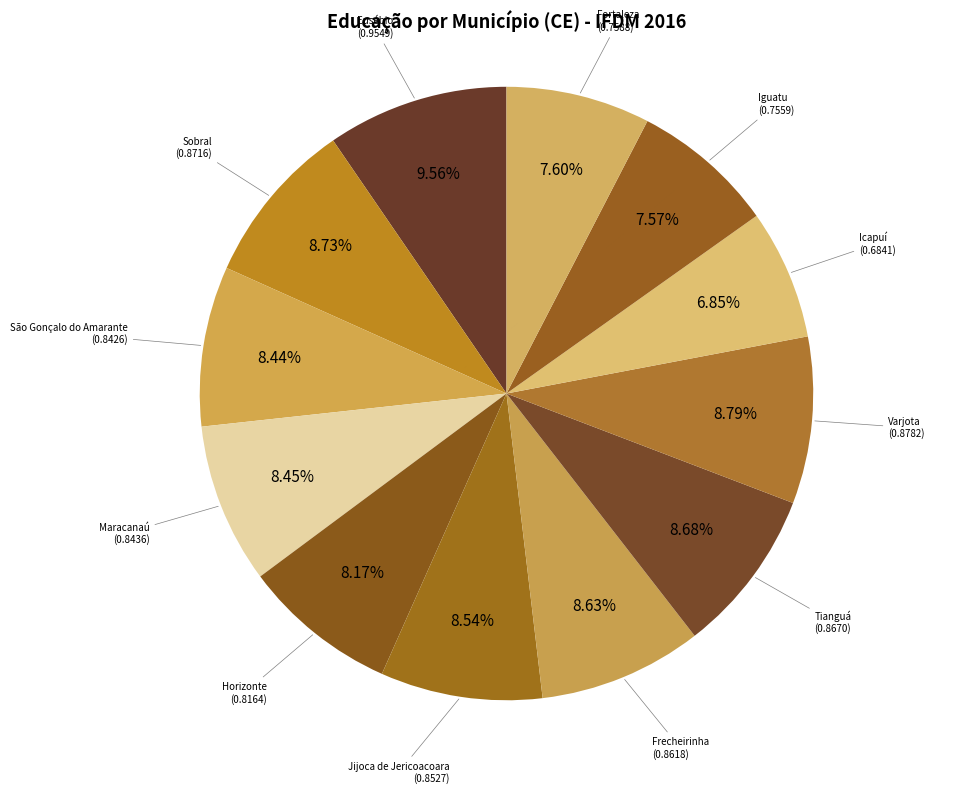

To the nearest percent, what is the difference between the largest and smallest slice percentages?

3%